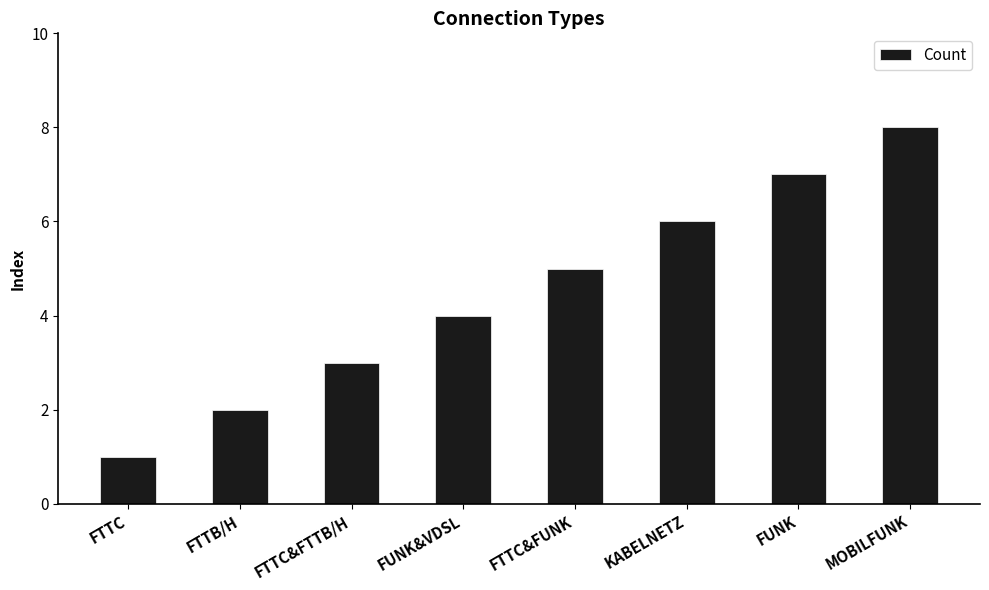

What value does the data have at MOBILFUNK?

8